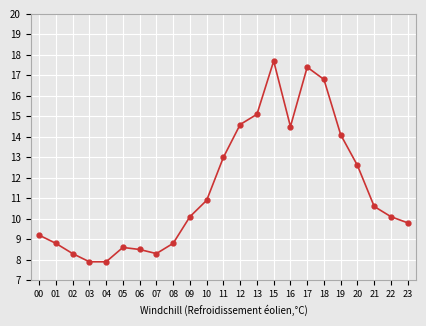

What is the difference between the second highest and minimum values?

9.5